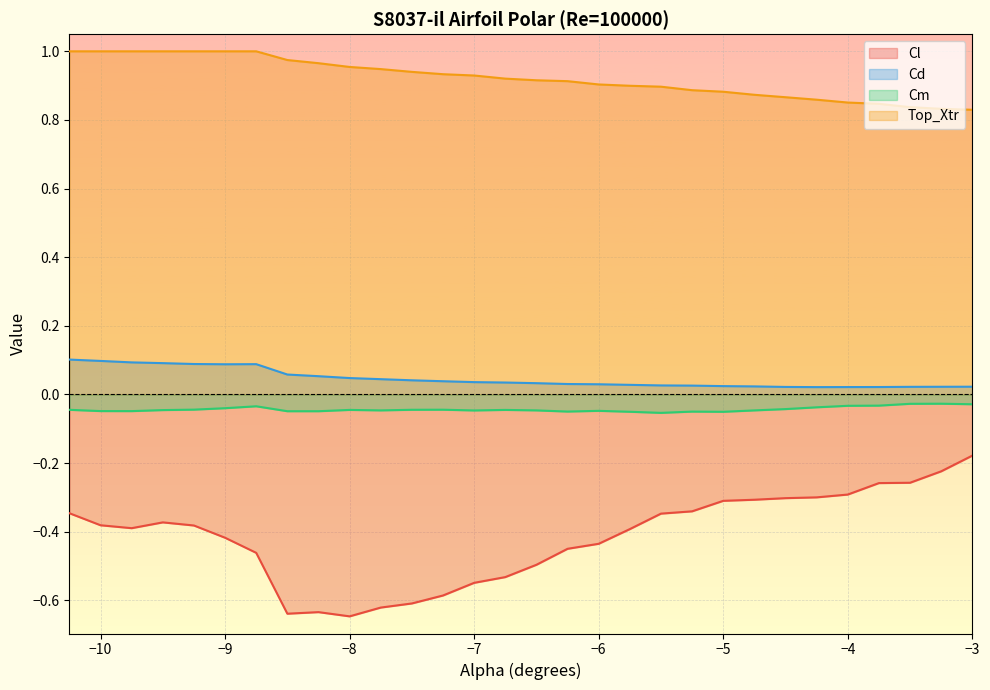

Is it true that Cm equals -0.1 at -6.25?

True